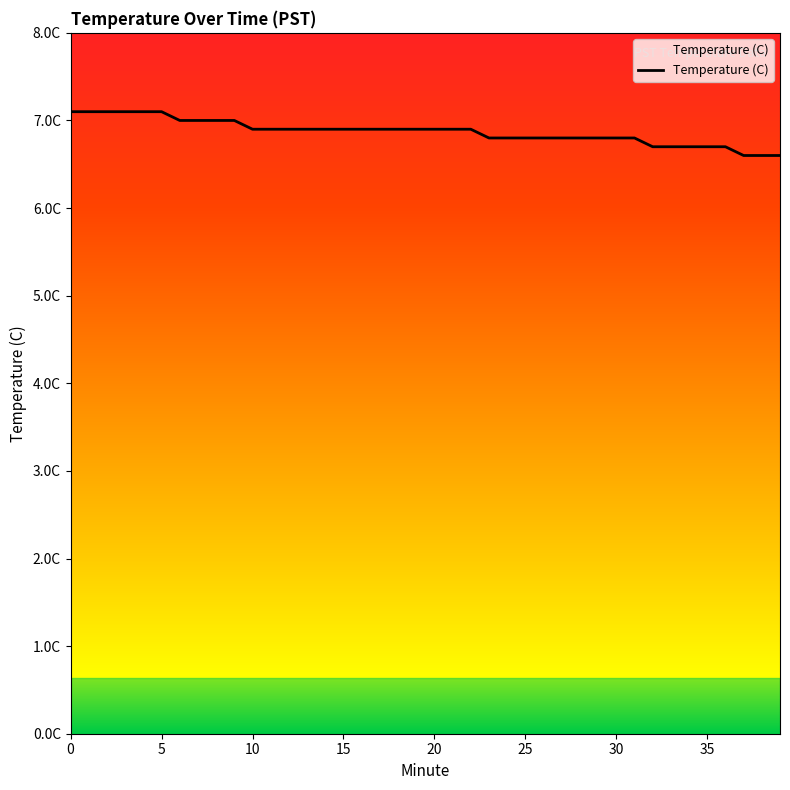

What is the value of the 14th point from the left?

6.9